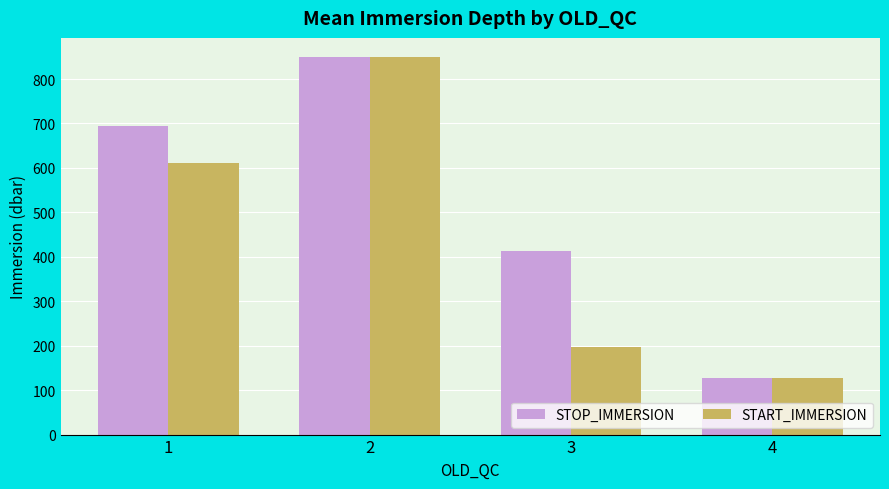

What is the difference between the maximum and minimum values in the STOP_IMMERSION series?

723